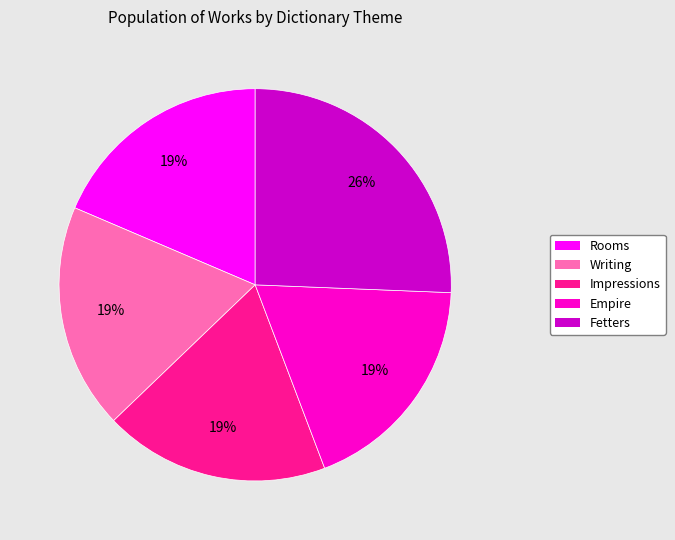

To the nearest percent, what is the combined percentage of Empire and Writing?

37%